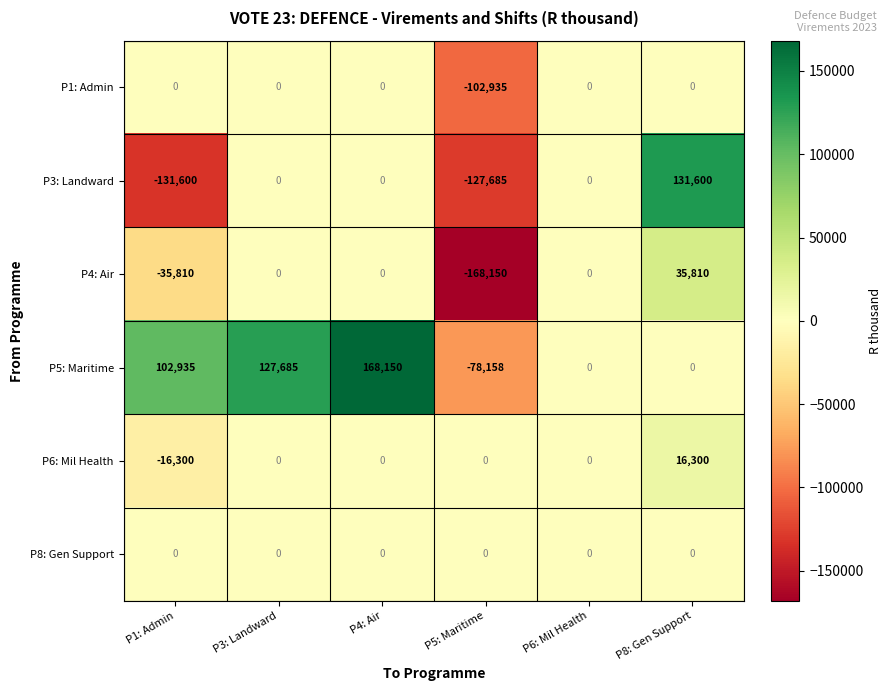

What is the total value across all series at P1: Admin?

-80775